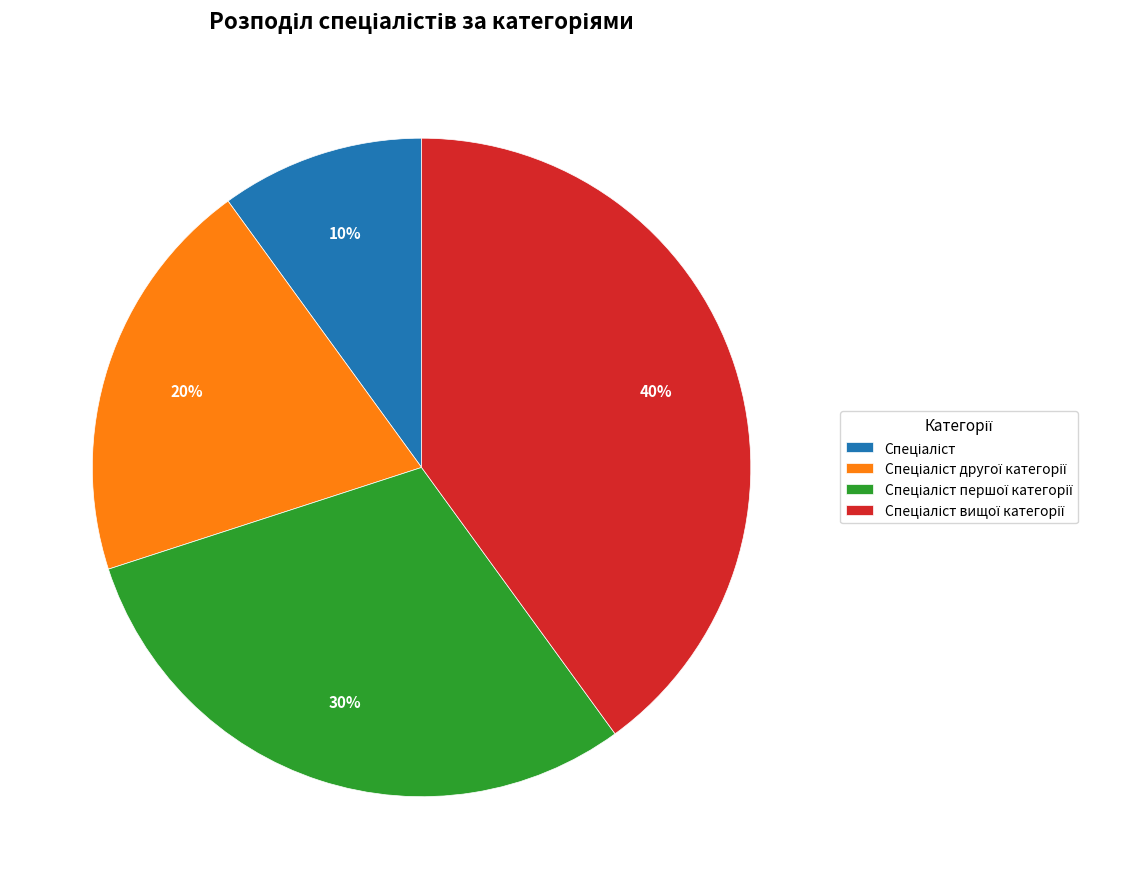

Is there any slice that represents more than half of the pie?

No